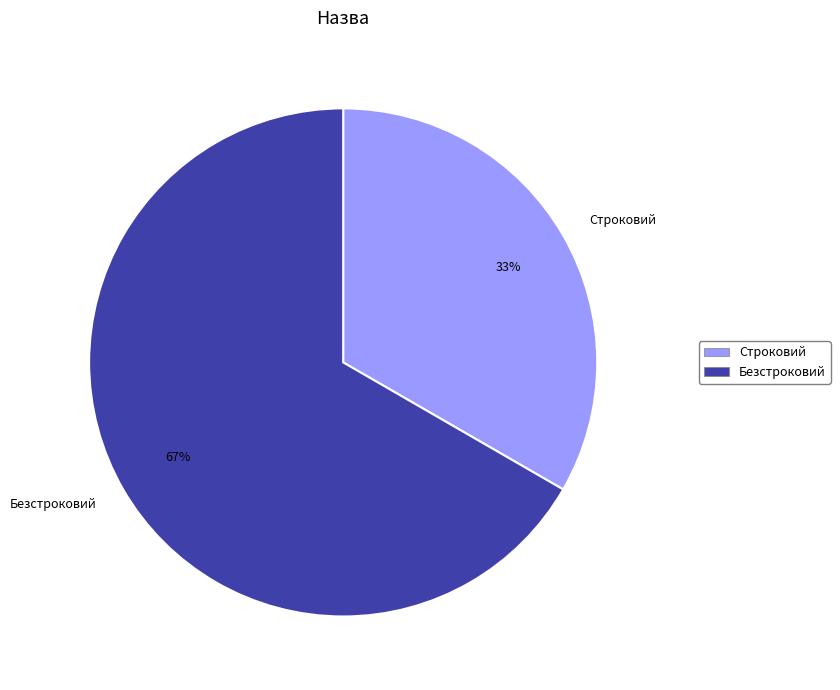

Approximately how many times larger is the value at Строковий compared to Безстроковий?

0.5